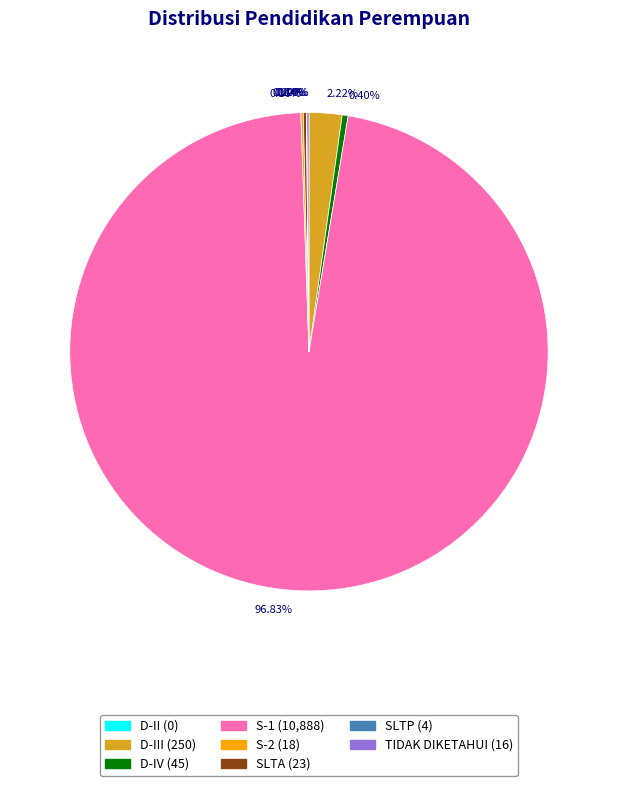

To the nearest percent, what is the average slice percentage?

12%